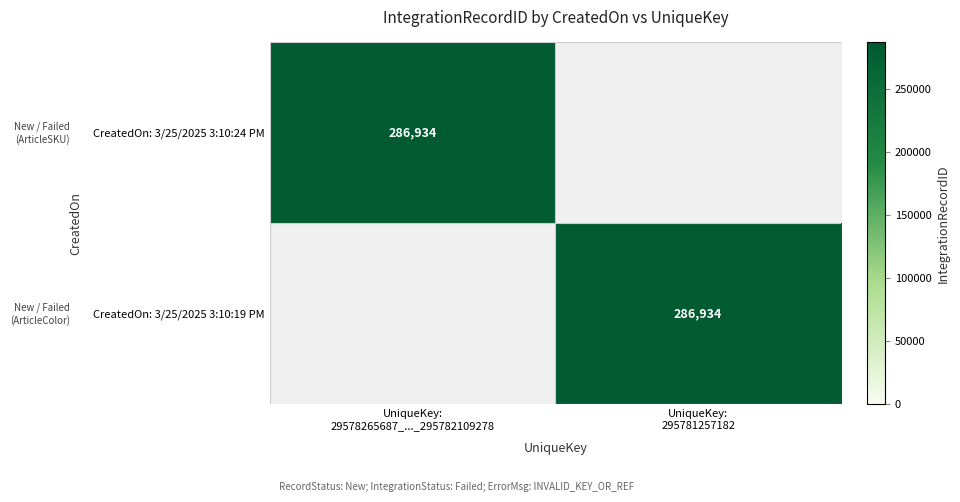

What is the sum of all 3/25/2025 3:10:19 PM values?

286934